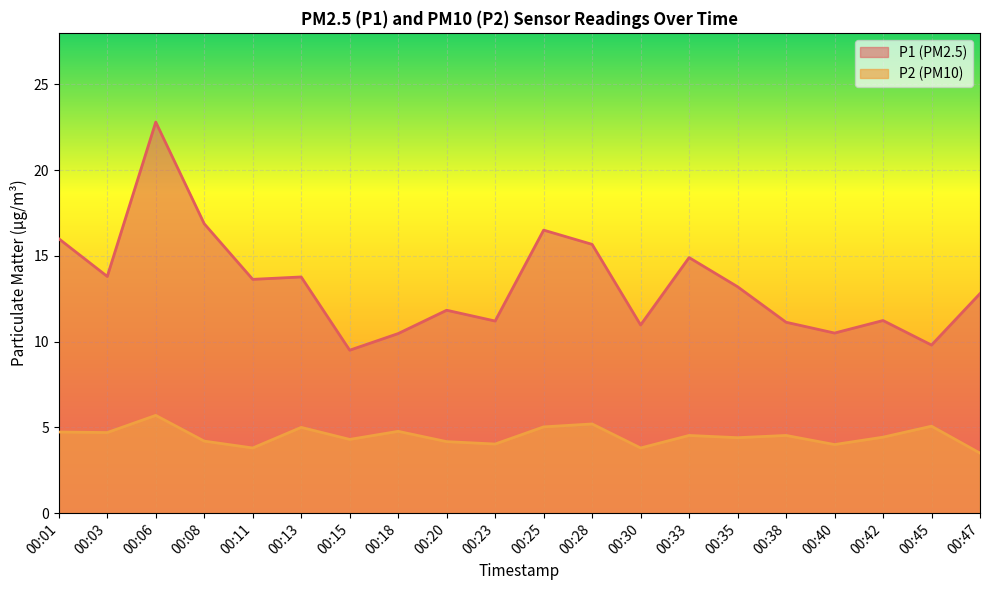

What is the approximate value of P2 at 00:11?

3.8